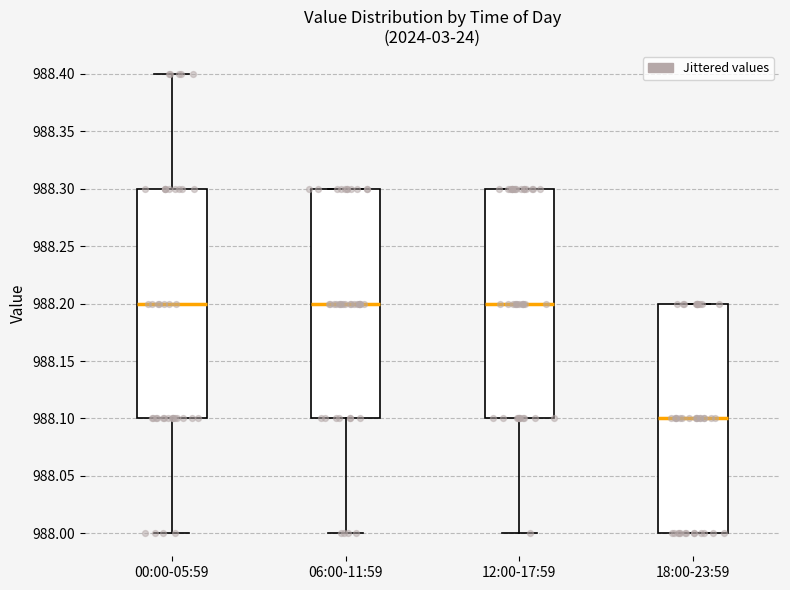

Reading left to right, transcribe this box plot: for each box, give where its median line is, the range the box spans, and where its two whiskers end, as read against the y-axis. The values are not printed on the chart, so give them approximately, as read against the axis.

00:00-05:59: median 988.2, box 988.1 to 988.3, whiskers 988.0 to 988.4
06:00-11:59: median 988.2, box 988.1 to 988.3, whiskers 988.0 to 988.3
12:00-17:59: median 988.2, box 988.1 to 988.3, whiskers 988.0 to 988.3
18:00-23:59: median 988.1, box 988.0 to 988.2, whiskers 988.0 to 988.2